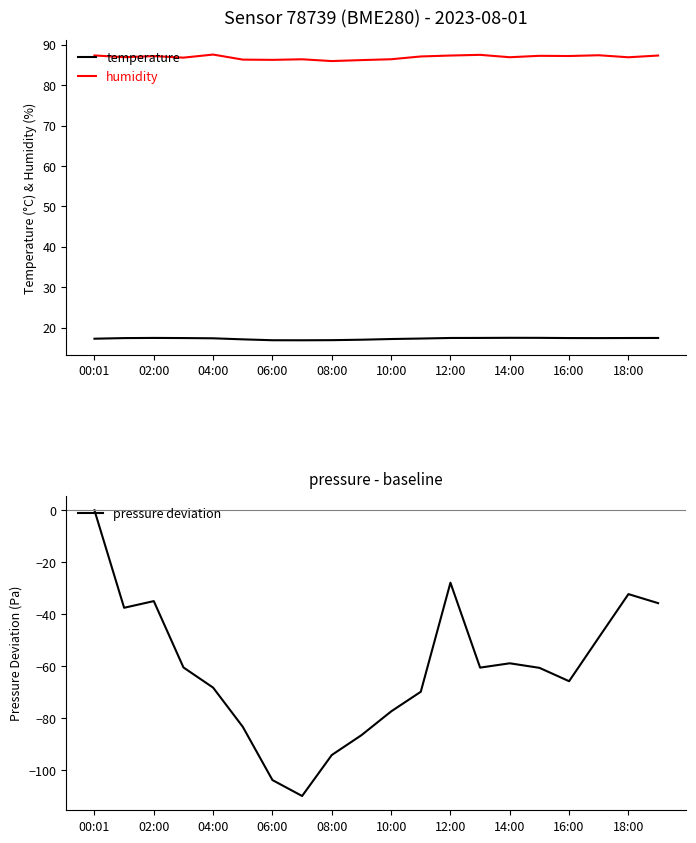

Count the number of categories in the chart.

20